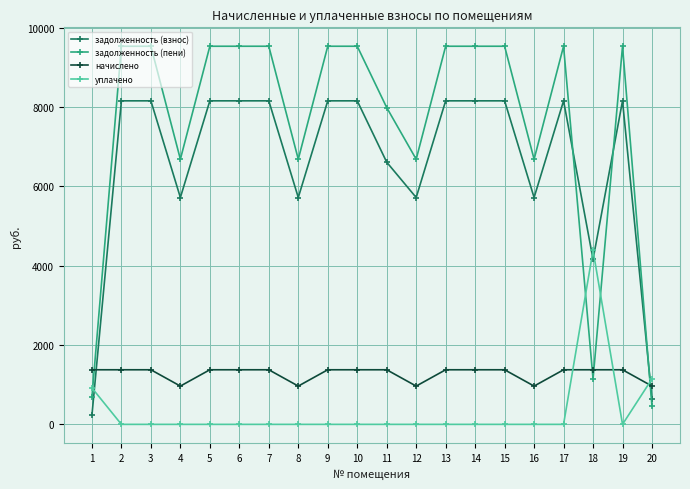

What is the sum of the уплачено values at 20 and 11?

1148.0